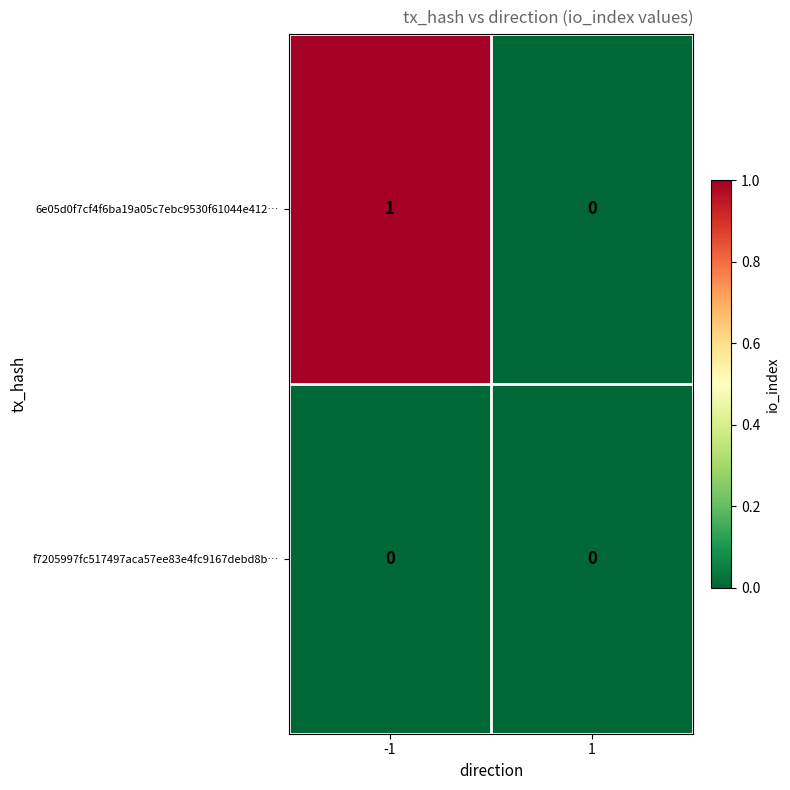

The value of f7205997fc517497aca57ee83e4fc9167debd8b… at 1 is 0. True or false?

True